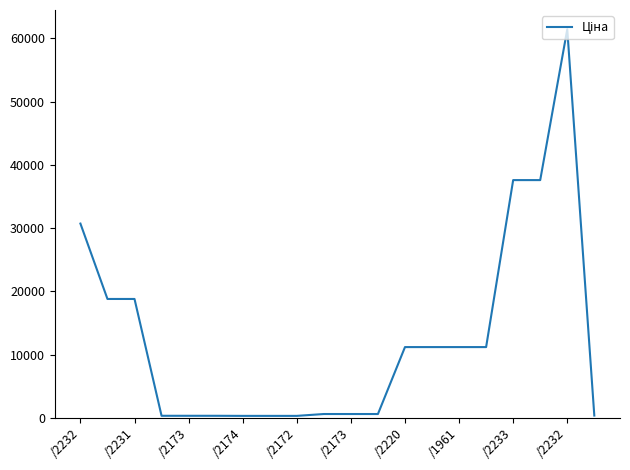

What is the difference between the maximum and minimum values?

61124.0